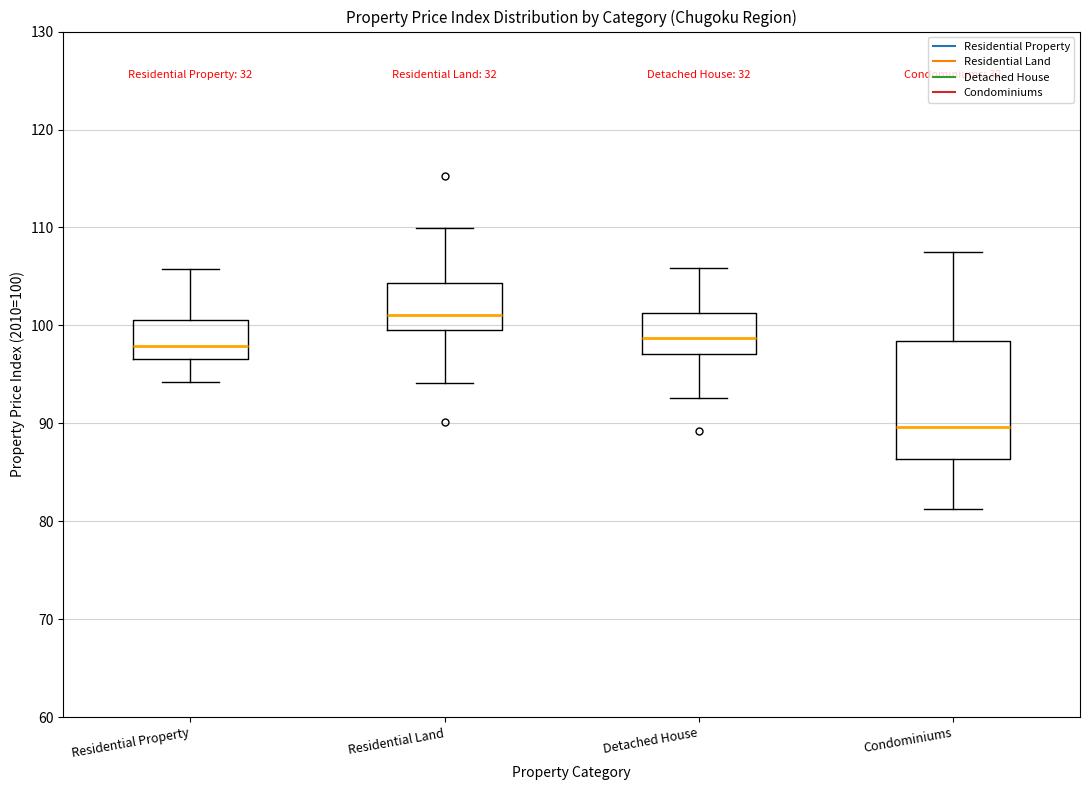

Reading left to right, transcribe this box plot: for each box, give where its median line is, the range the box spans, and where its two whiskers end, as read against the y-axis. The values are not printed on the chart, so give them approximately, as read against the axis.

Residential Property: median 98, box 97 to 101, whiskers 94 to 106
Residential Land: median 101, box 100 to 104, whiskers 94 to 110
Detached House: median 99, box 97 to 101, whiskers 93 to 106
Condominiums: median 90, box 86 to 98, whiskers 81 to 107